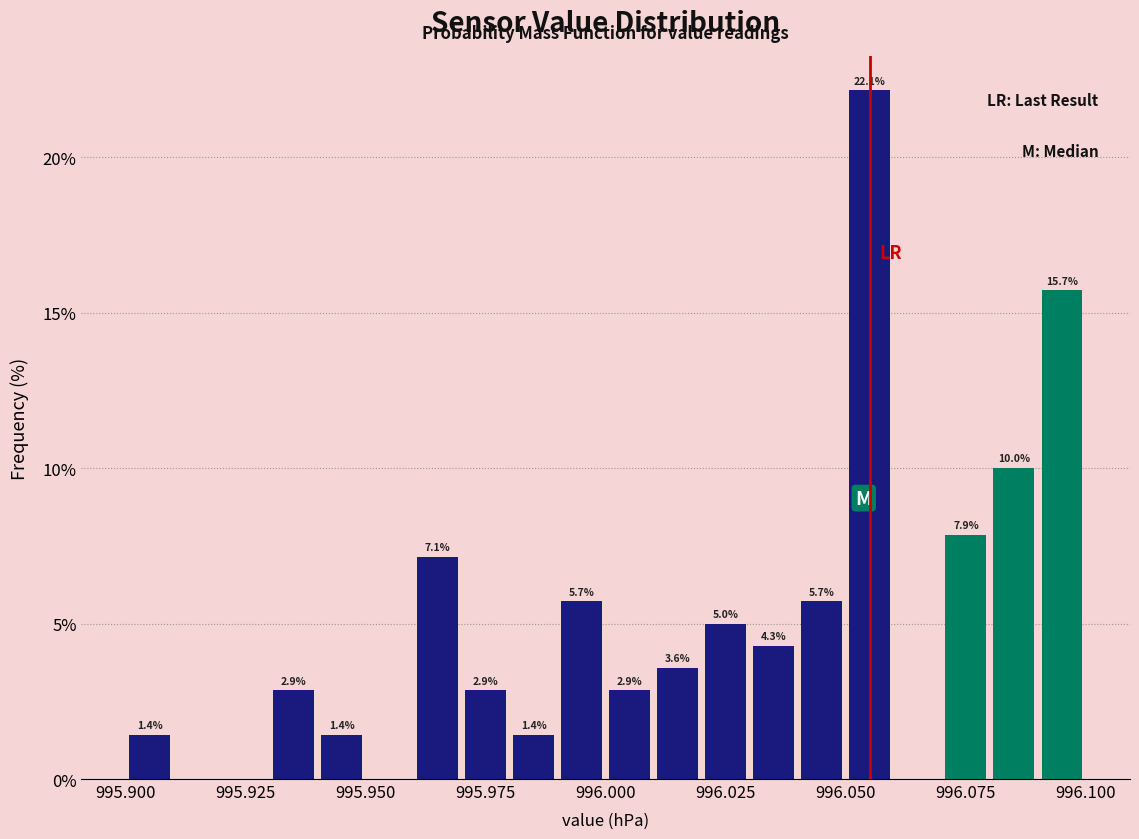

Read against the x-axis, roughly where is the centre of the tallest bar?

996.055